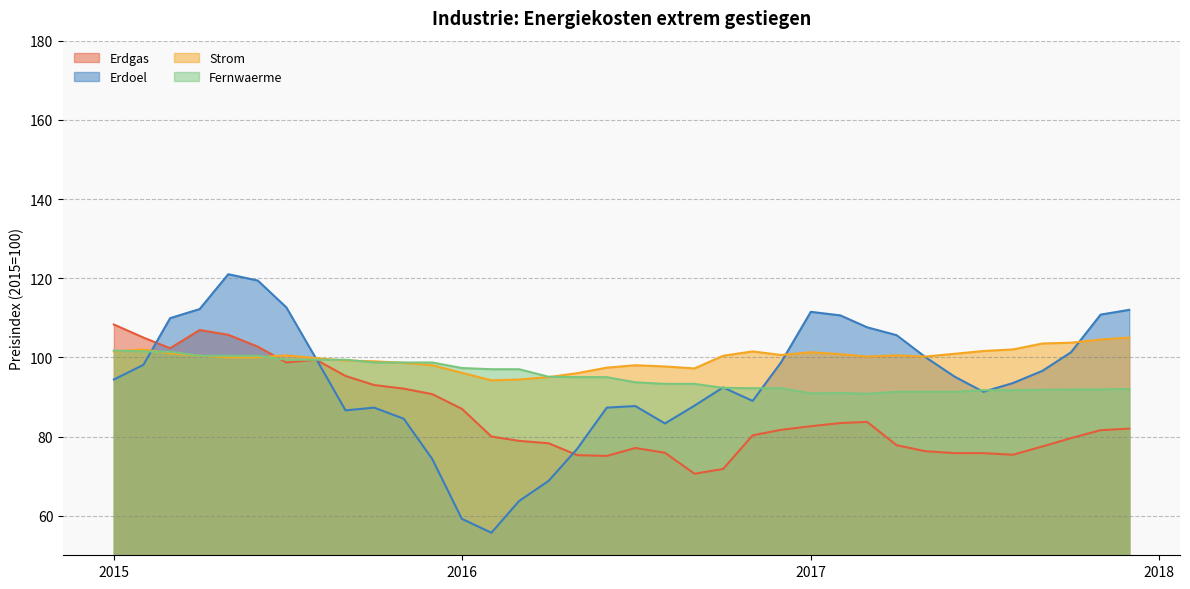

Which series has the widest spread of values?

Erdoel